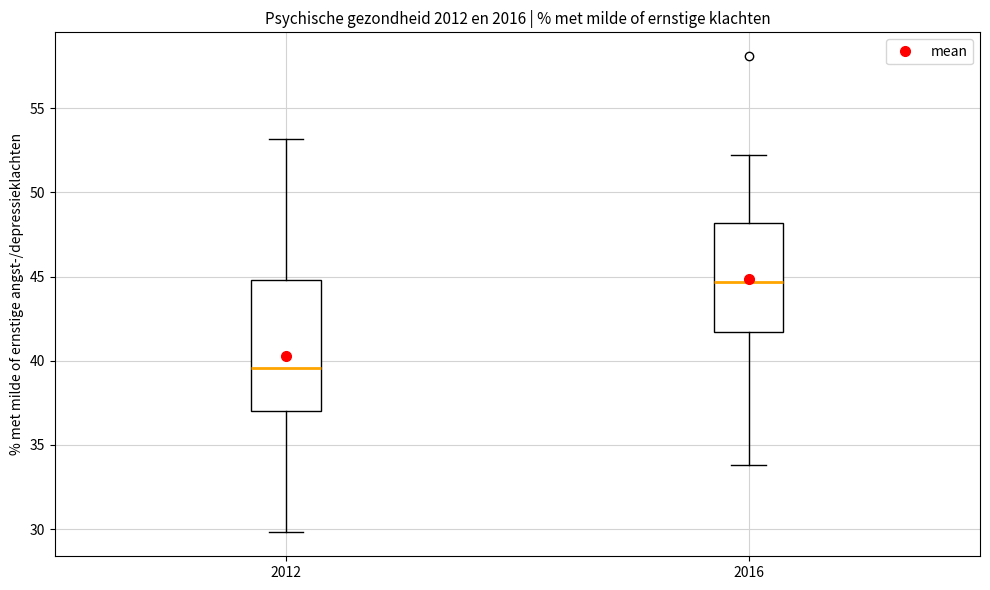

Which box's median line is the highest?

2016